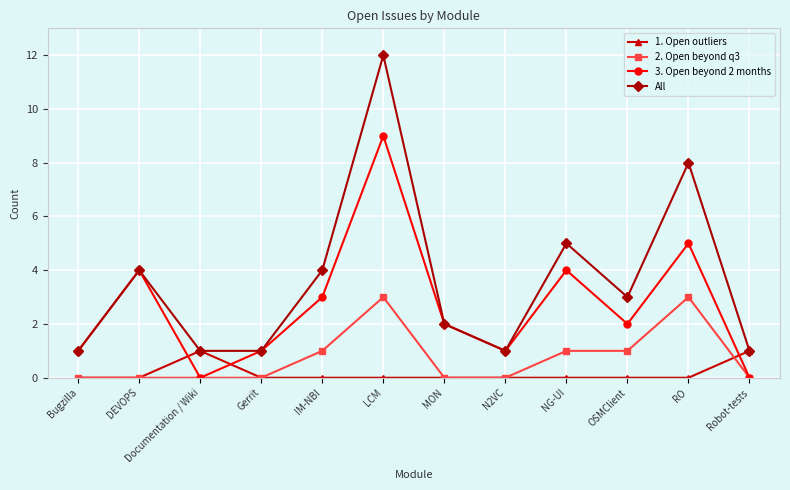

At which category is the sum across all series the highest?

LCM